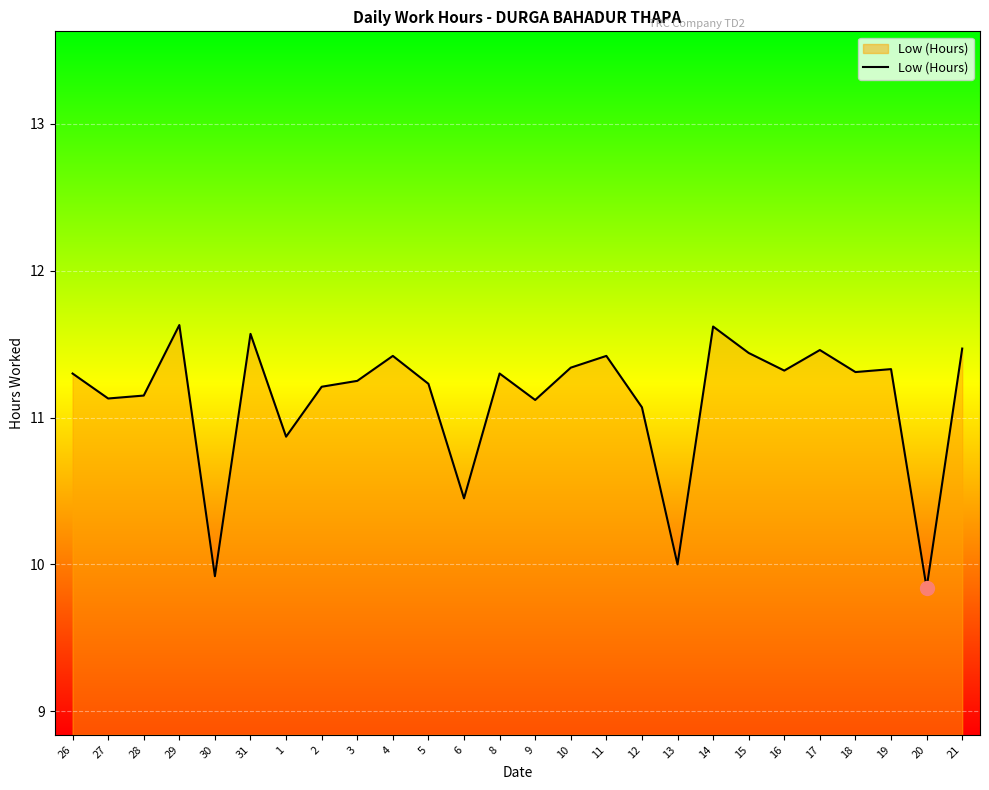

Between 14 and 10, which is larger?

14